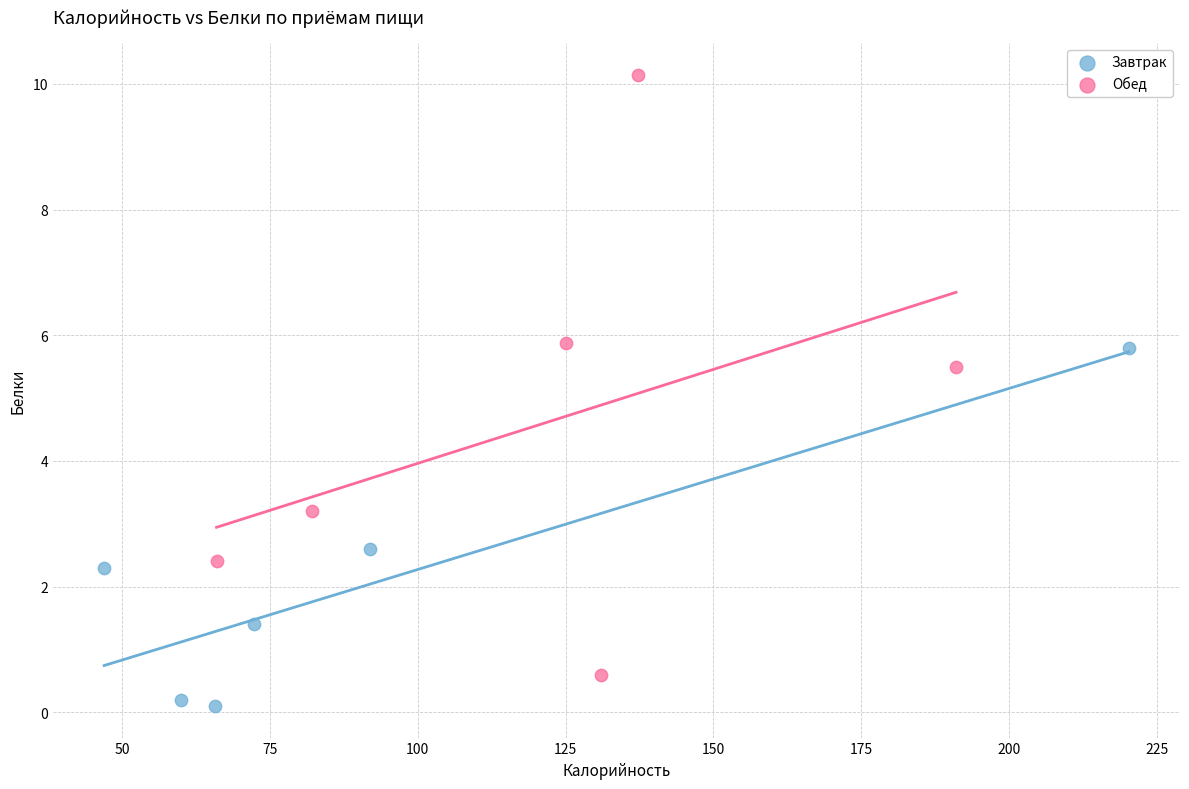

Which series contains the highest Y value?

Обед